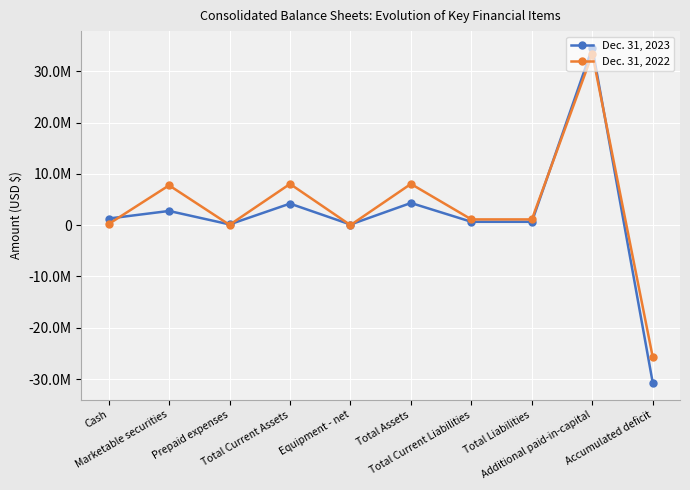

How many categories are shown in the chart?

10